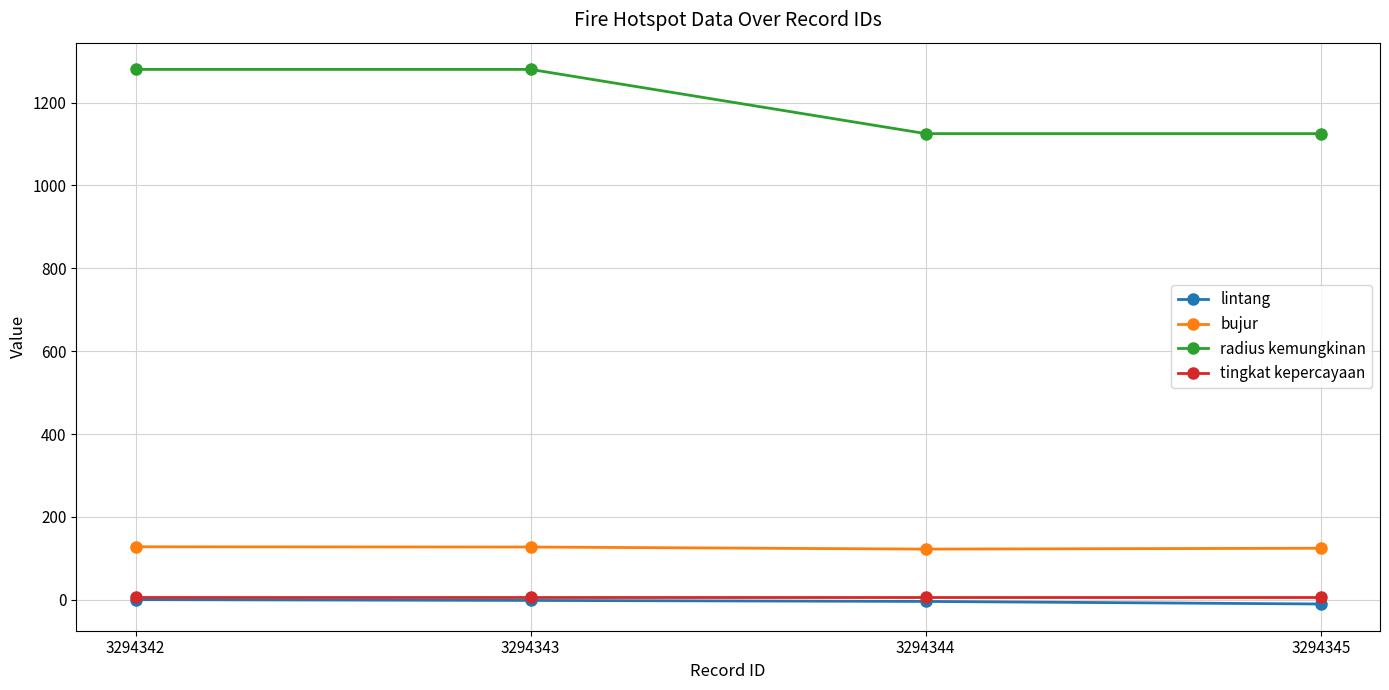

At how many categories does at least one series exceed 355?

4